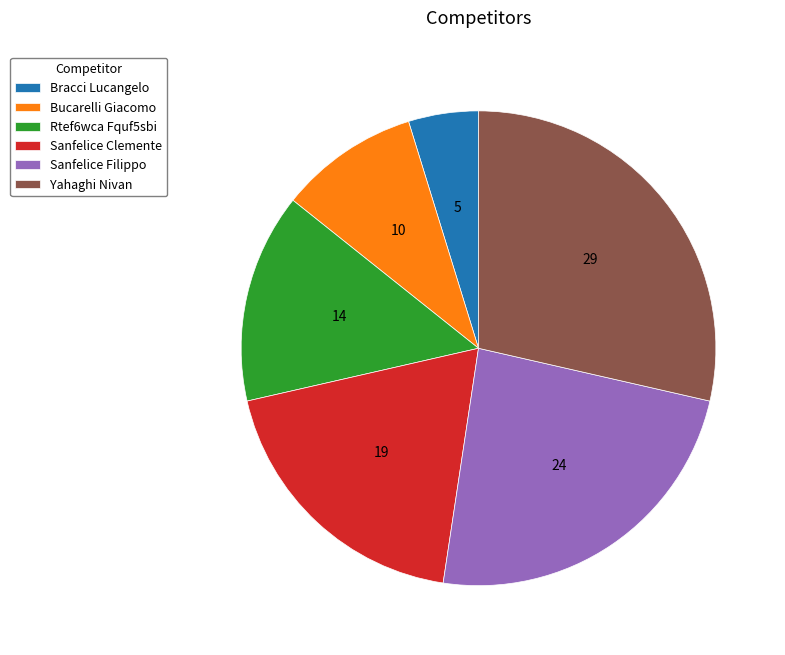

How many segments does this pie chart have?

6